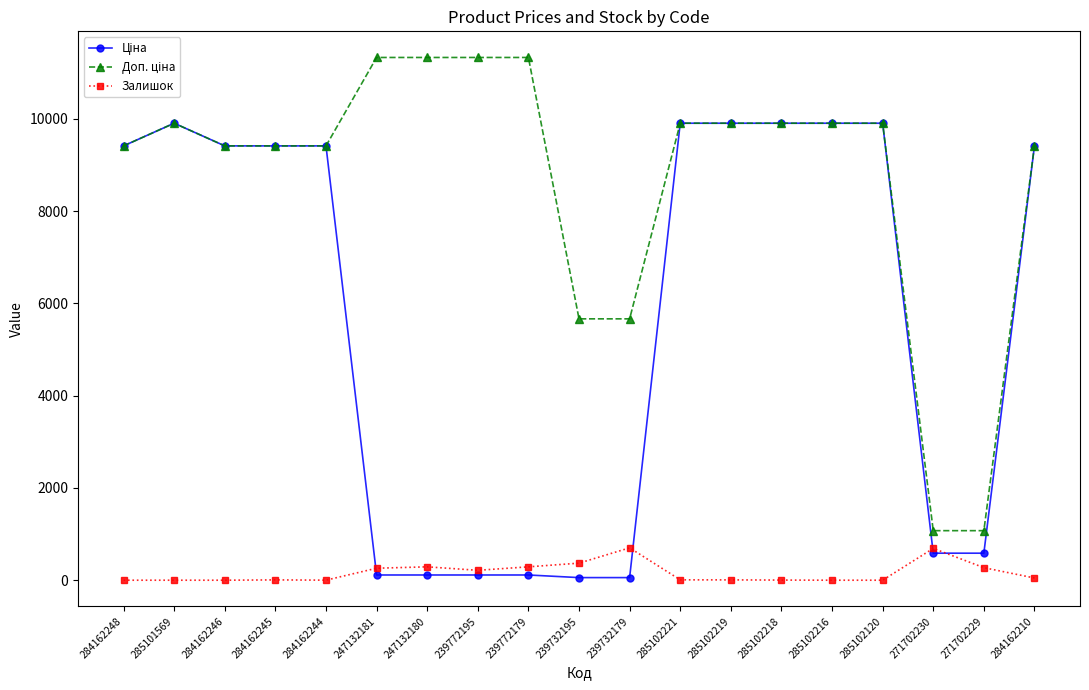

At how many categories does at least one series exceed 9667?

10